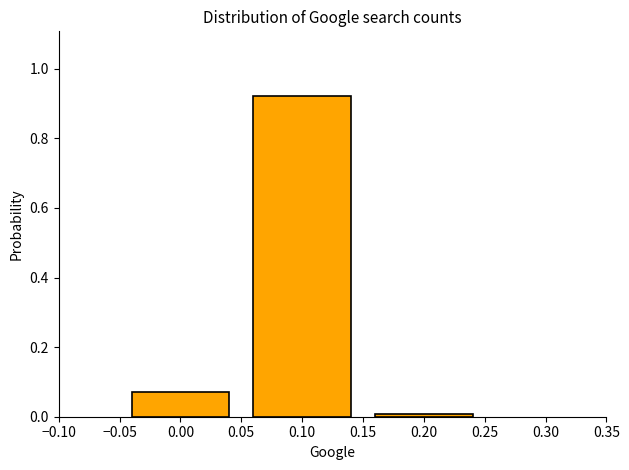

What is the sum of all values?

1.0